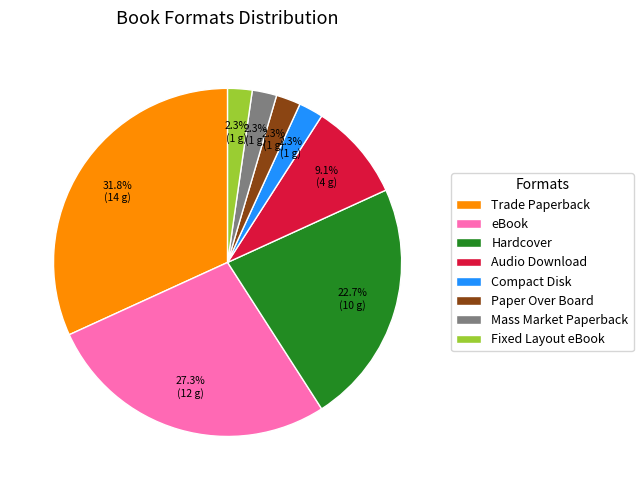

Is it true that Compact Disk is 9% of the pie?

False